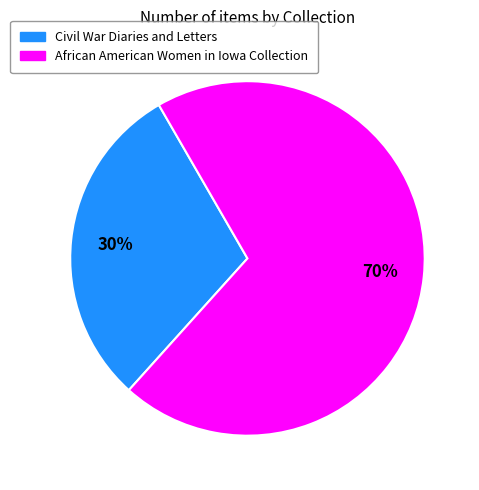

Is there any slice that represents more than half of the pie?

Yes